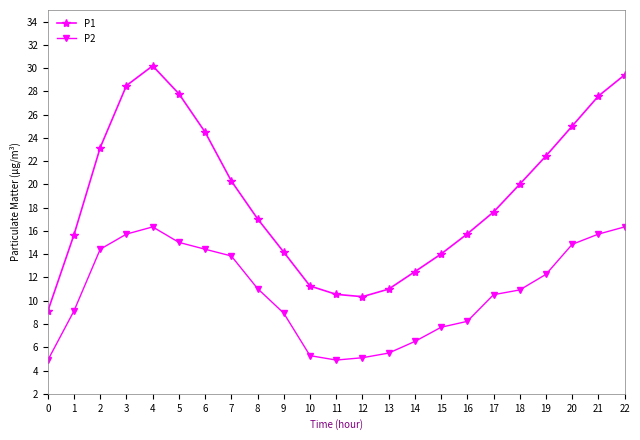

How many interior local peaks does the P1 series have?

1